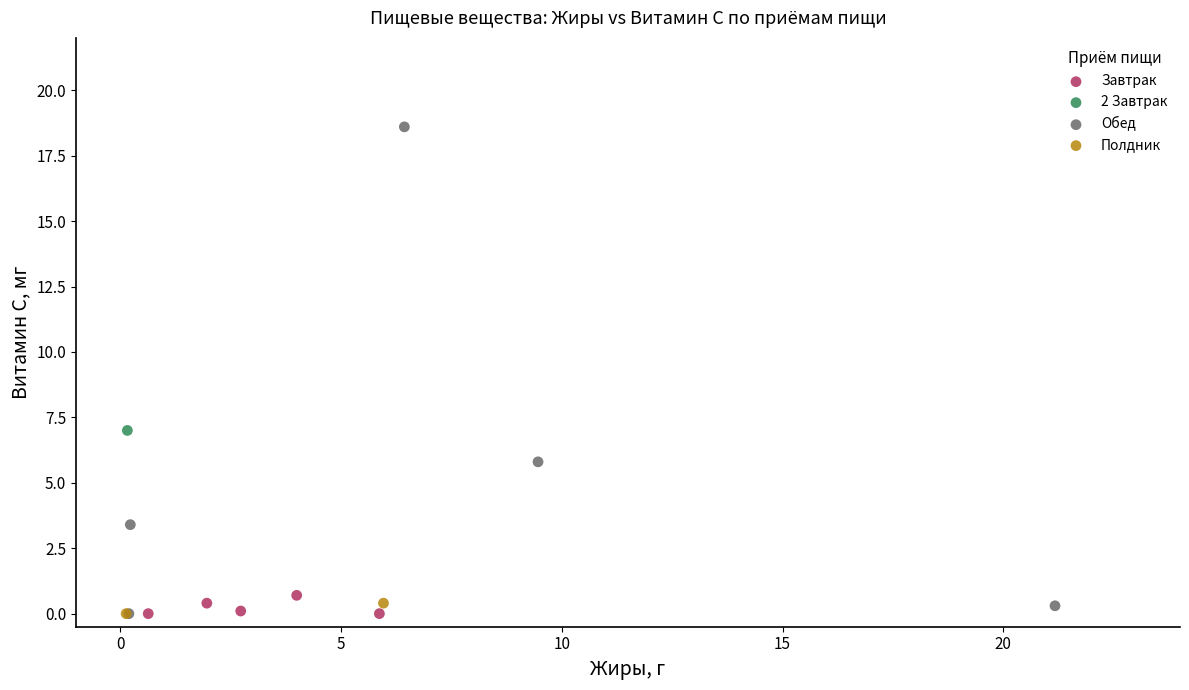

What are all the series names shown in the legend?

Завтрак, 2 Завтрак, Обед, Полдник